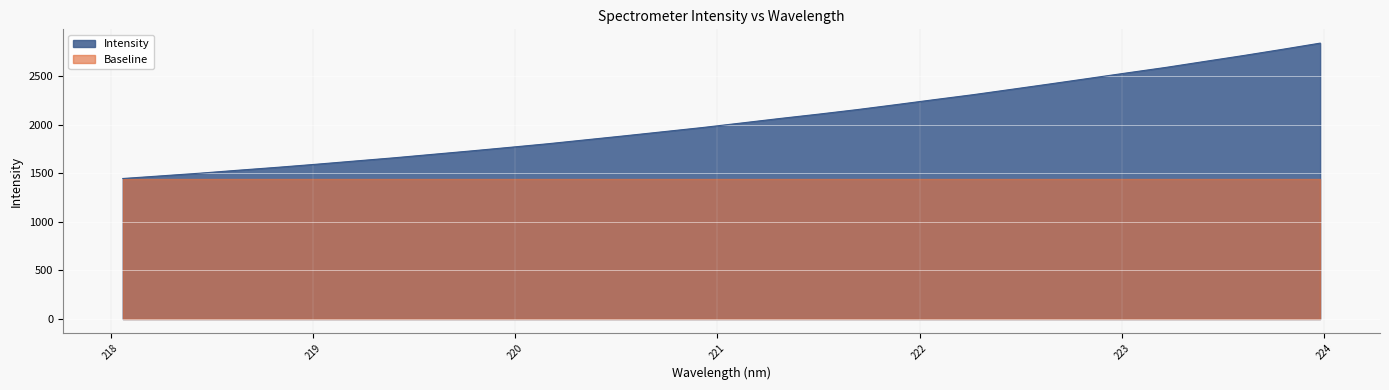

What is the change in value from 219.0156 to 220.7354?

+336.0